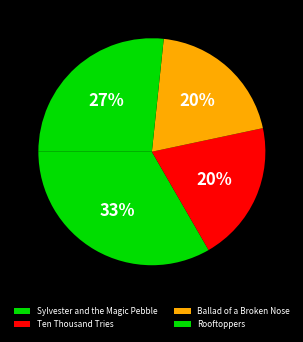

Do Rooftoppers and Ten Thousand Tries together represent more than half of the pie?

No